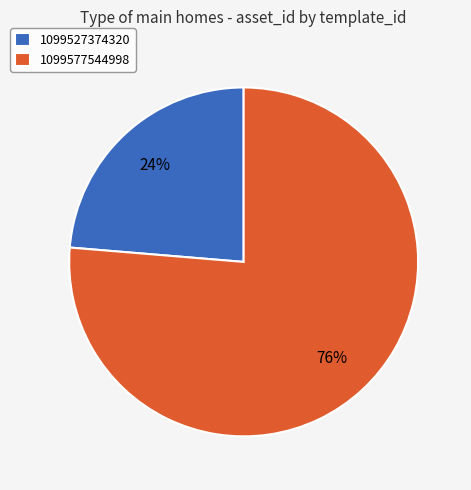

To the nearest percent, what is the average slice percentage?

50%